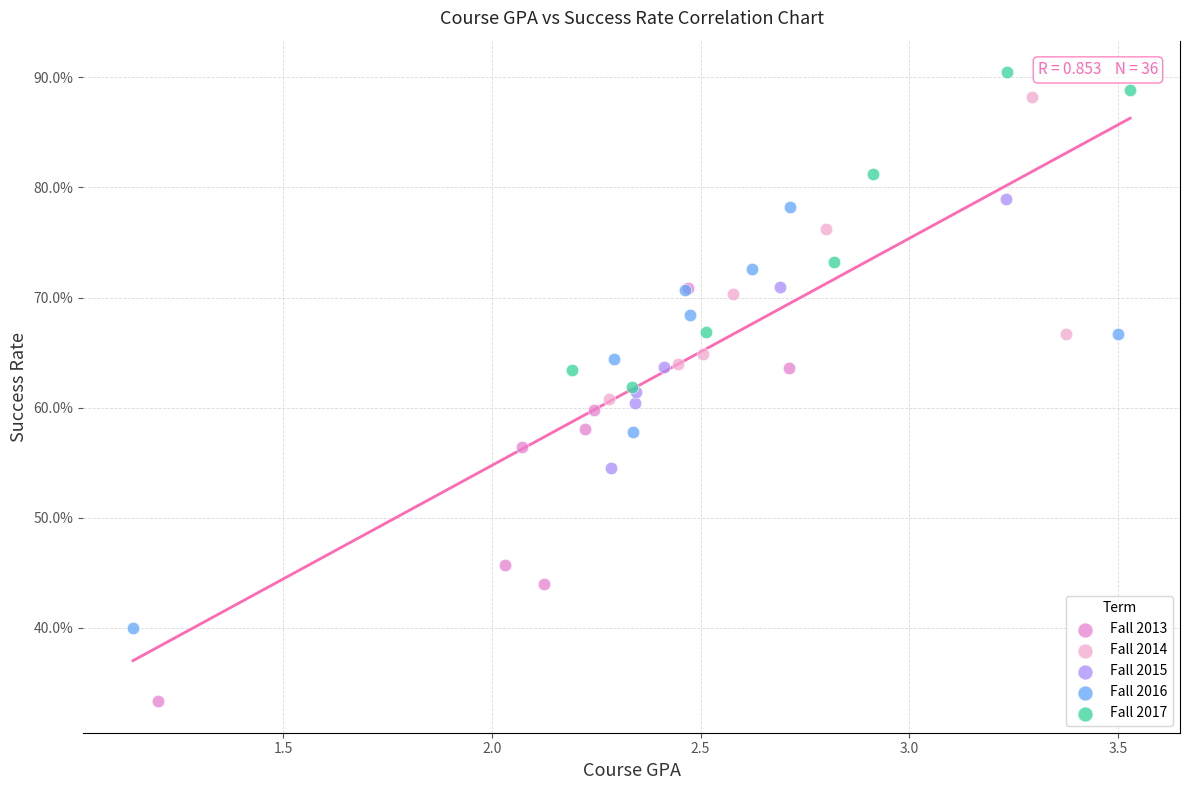

Which series reaches the maximum Y coordinate?

Fall 2017